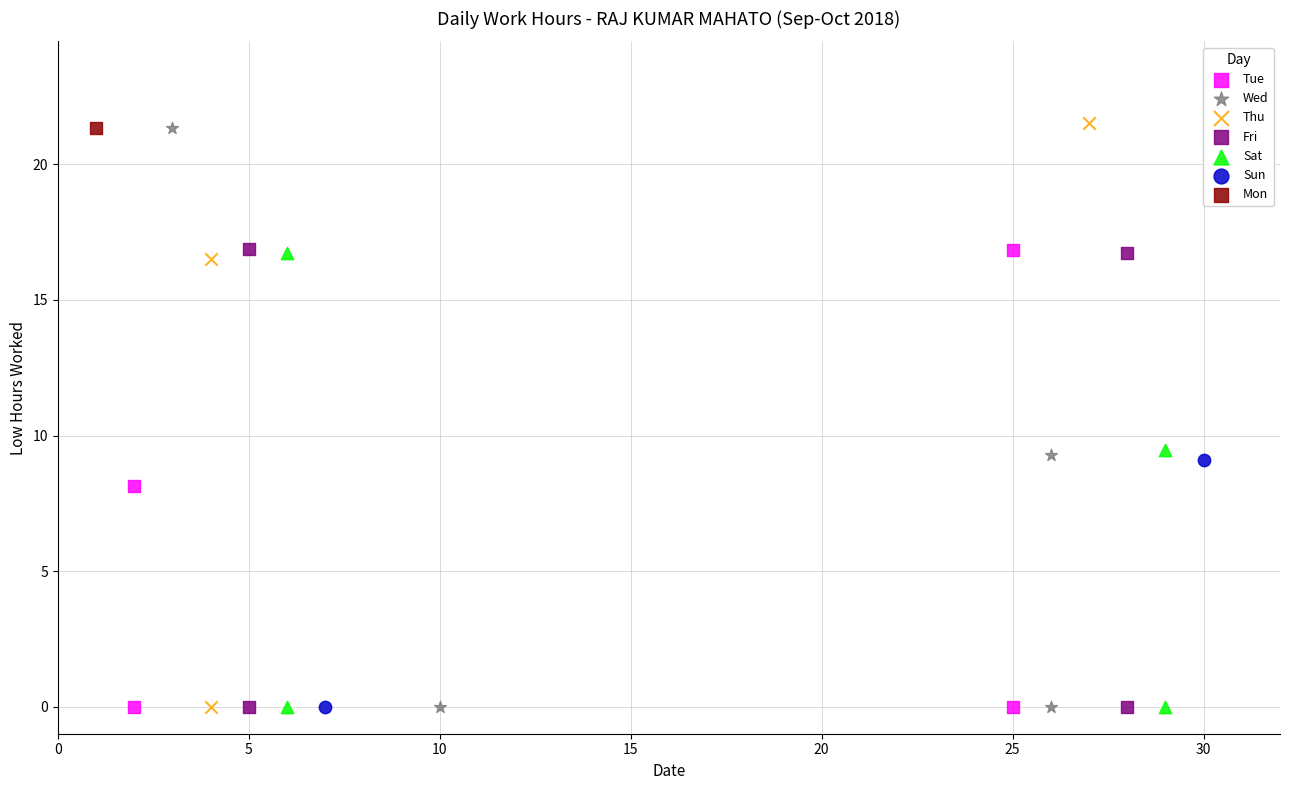

What are all the series names shown in the legend?

Tue, Wed, Thu, Fri, Sat, Sun, Mon